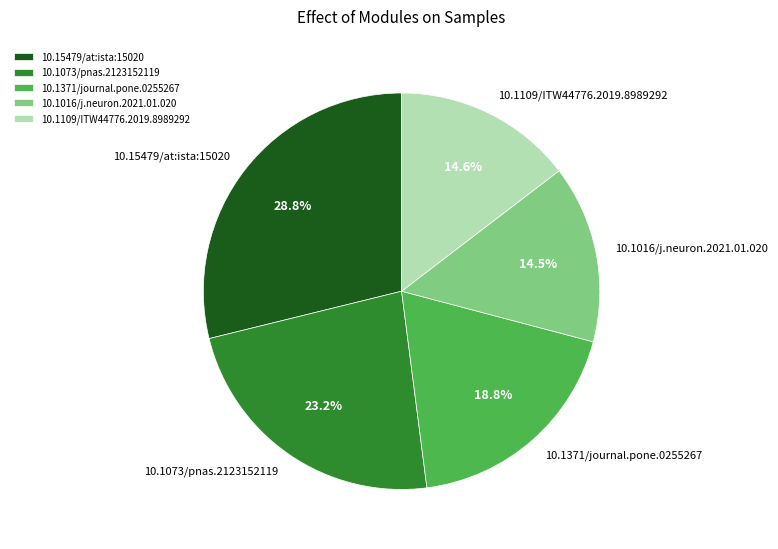

Do 10.1109/ITW44776.2019.8989292 and 10.1016/j.neuron.2021.01.020 together represent more than half of the pie?

No